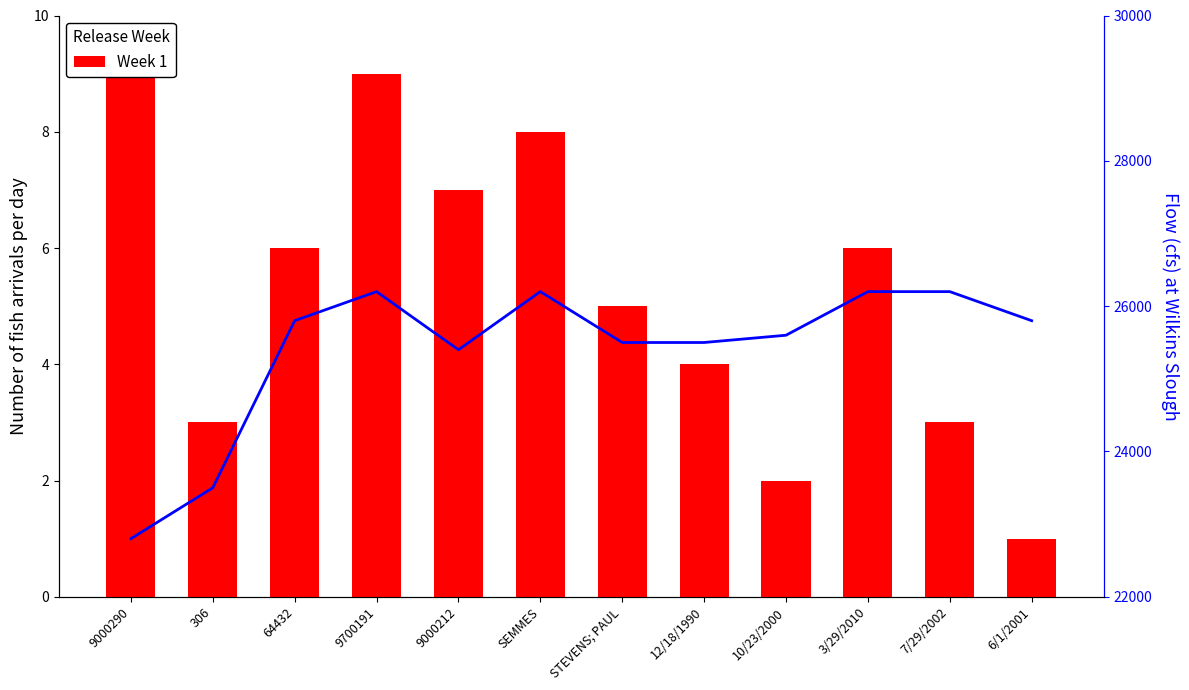

Count the number of data series in this chart.

2